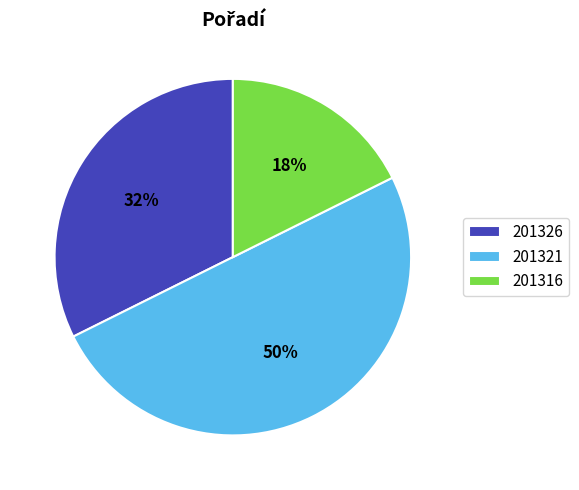

To the nearest percent, what portion does 201326 represent?

32%